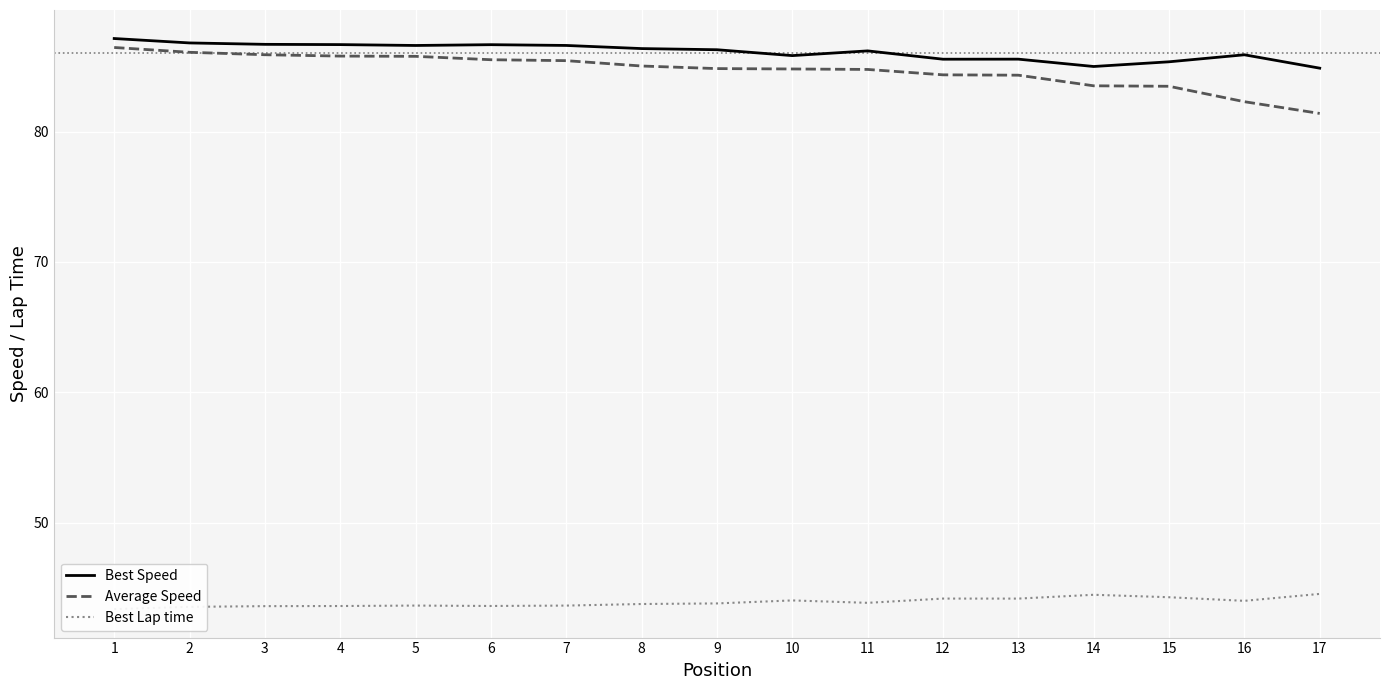

Where is Best Lap time nearest to the value 43?

1